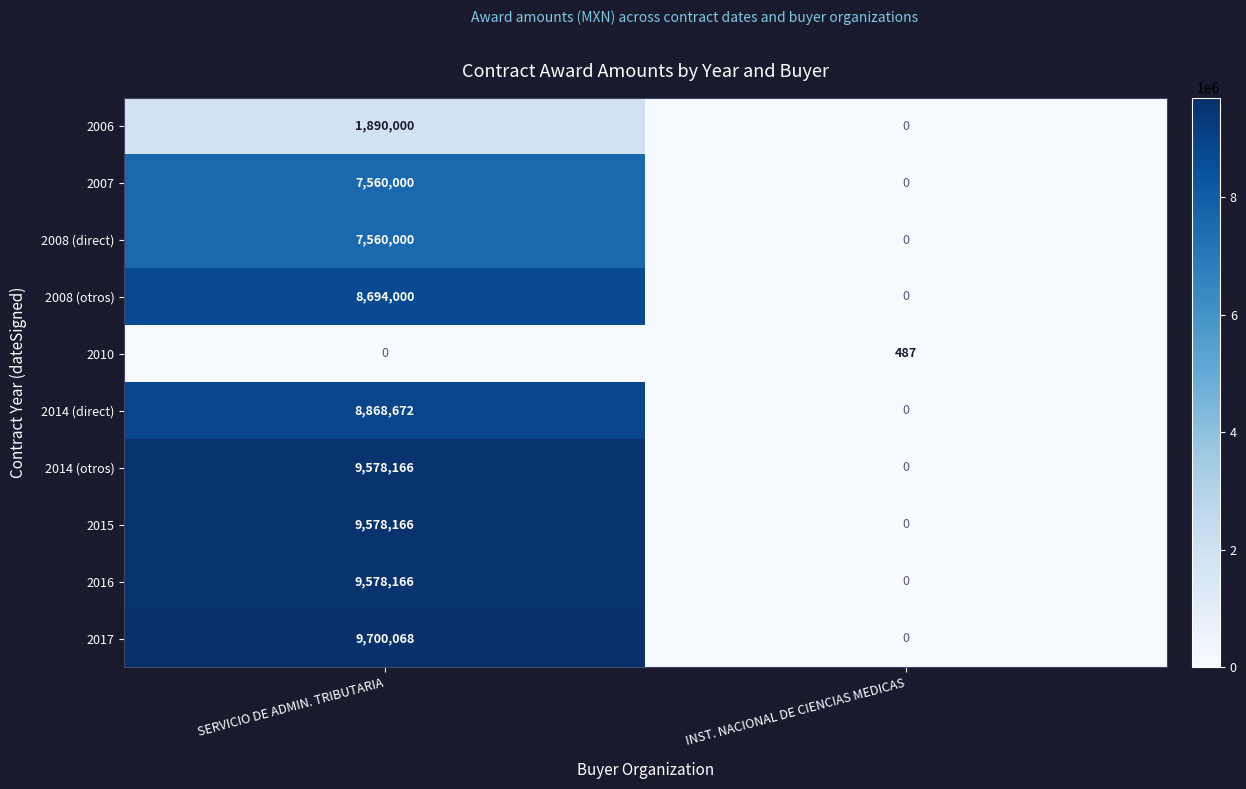

What is the total value across all series at SERVICIO DE ADMIN. TRIBUTARIA?

73007238